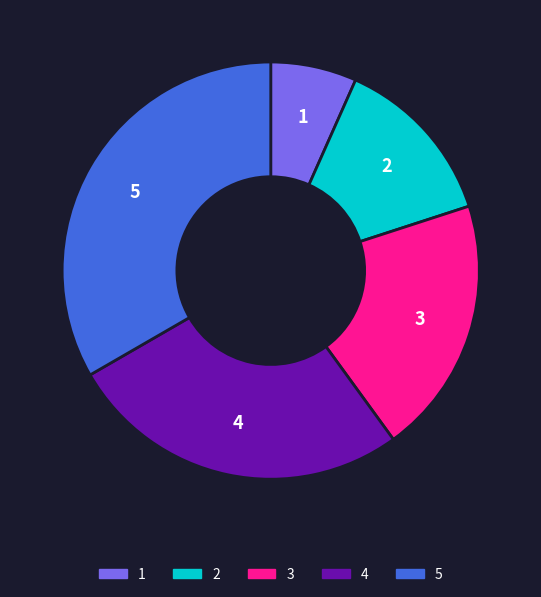

Is the sum of 1 and 4 greater than half?

No